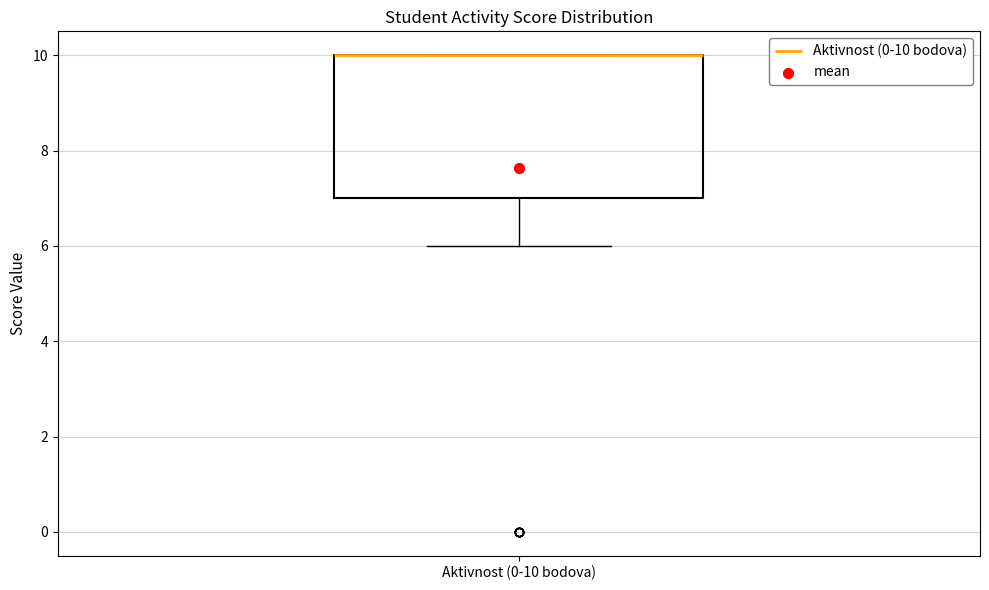

Where is the upper edge of the box for Aktivnost (0-10 bodova) on the y-axis? The values are not printed on the chart, so give them approximately, as read against the axis.

10